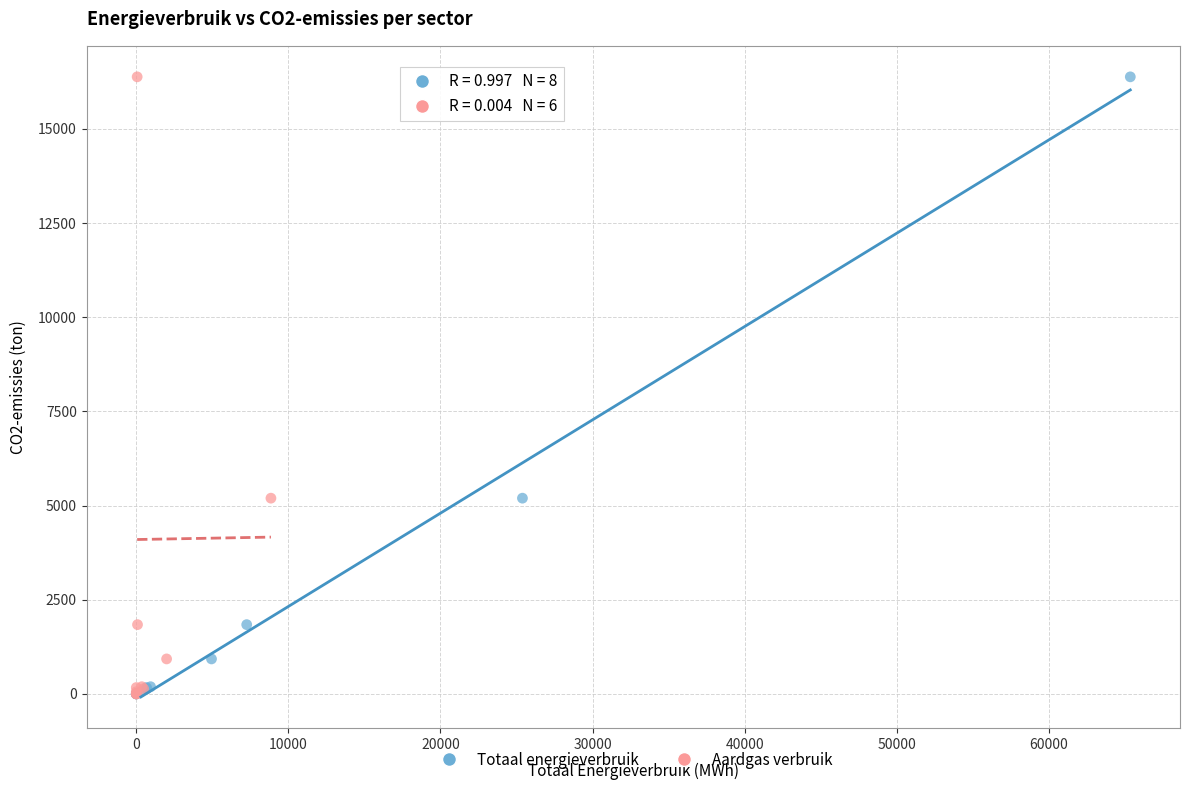

What are all the series names shown in the legend?

Totaal energieverbruik, Aardgas verbruik